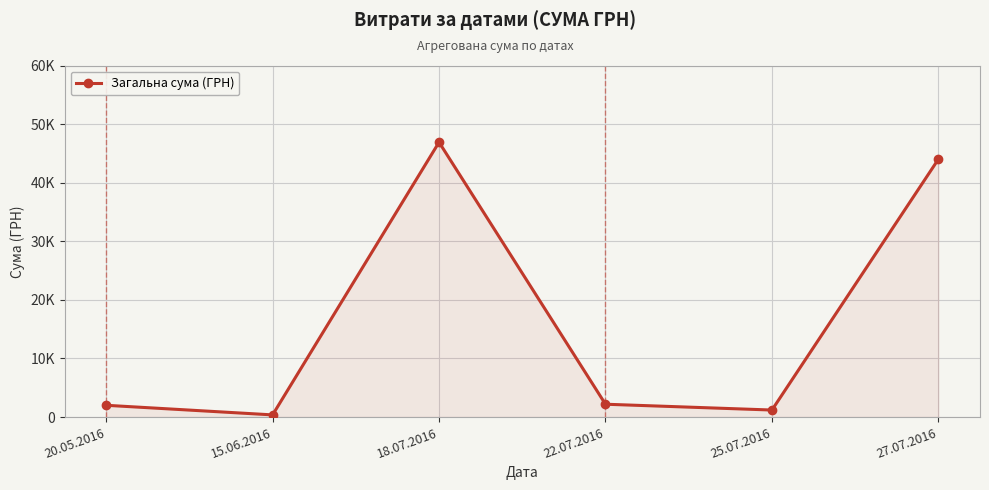

Which category has the highest value across all series?

18.07.2016